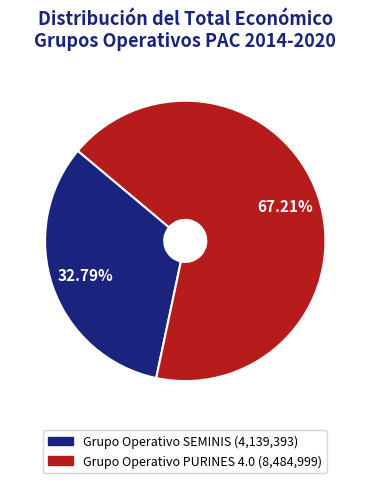

Is the sum of Grupo Operativo SEMINIS and Grupo Operativo PURINES 4.0 greater than half?

Yes